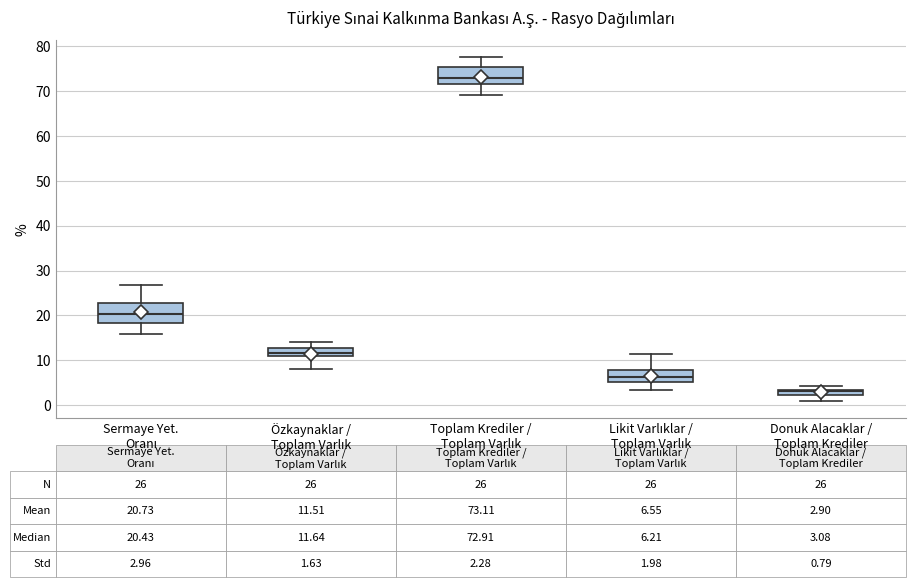

Which box's median line is the highest?

Toplam Krediler / Toplam Varlık